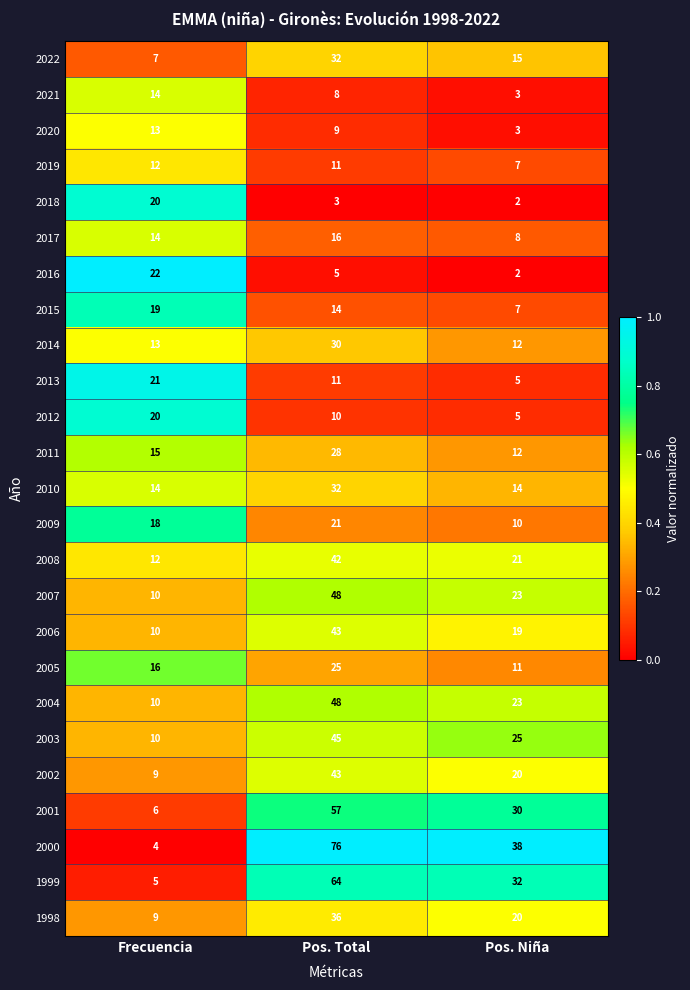

What is the total value across all series at Frecuencia?

323